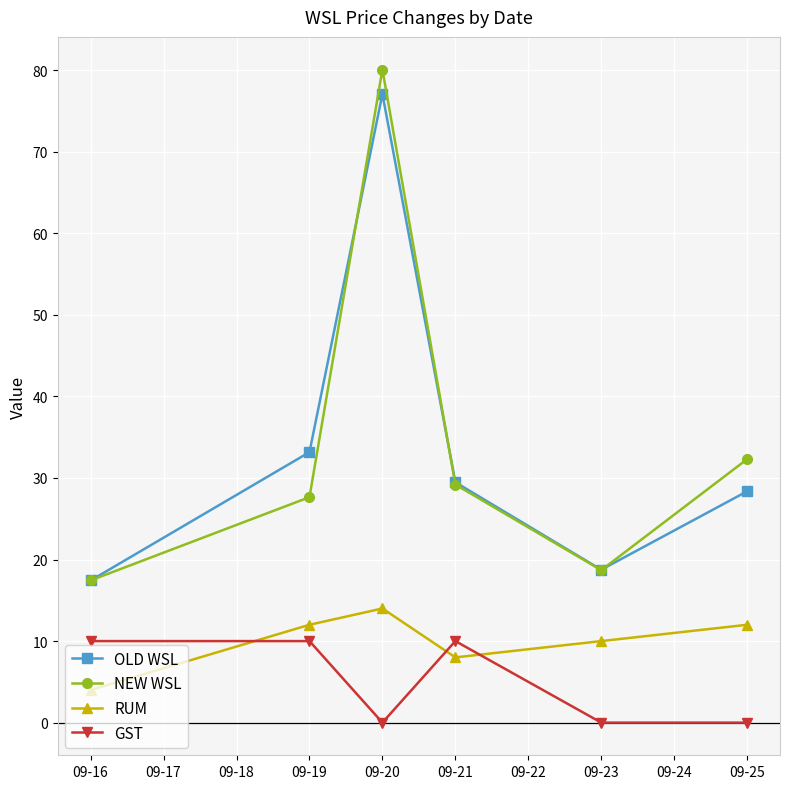

The NEW WSL series shows 17.4 at 09-16. True or false?

True